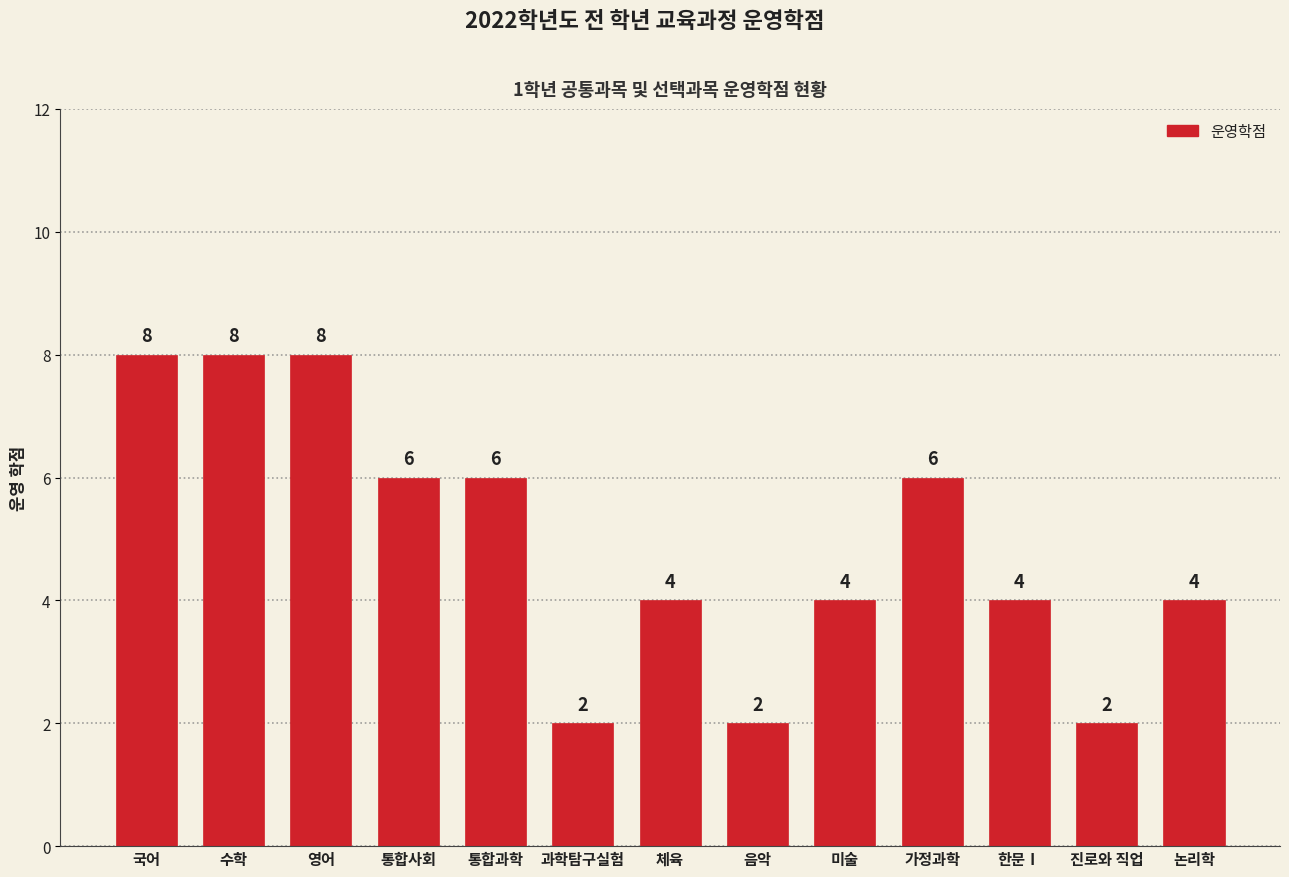

Reading left to right, what are all the values shown in this chart?

8	8	8	6	6	2	4	2	4	6	4	2	4